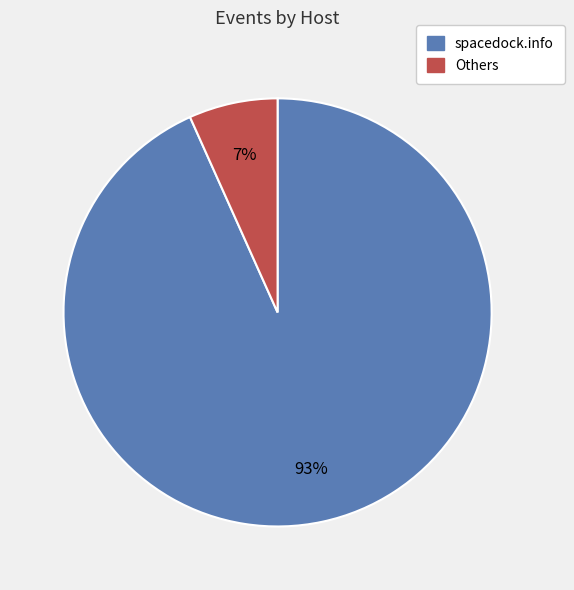

Is there a majority slice in this chart?

Yes